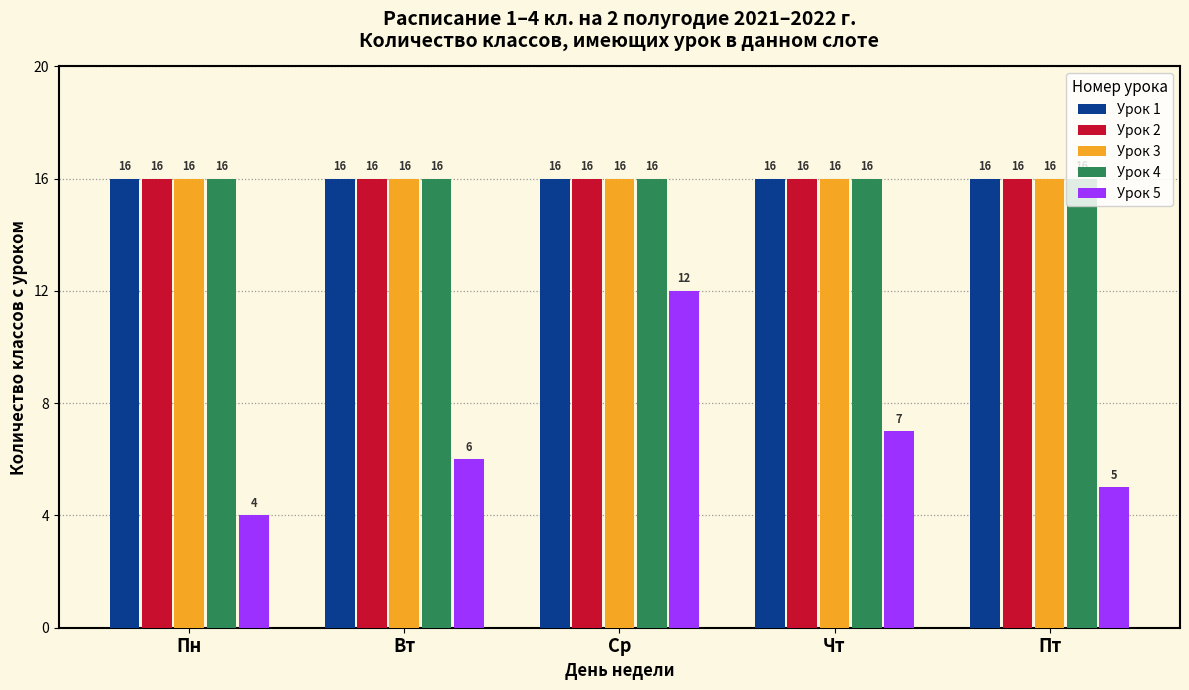

How many bars are there in total?

25